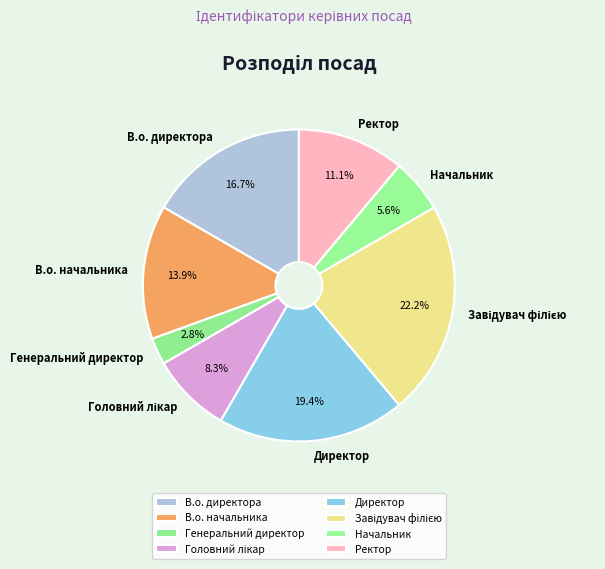

Count the number of slices in the pie.

8